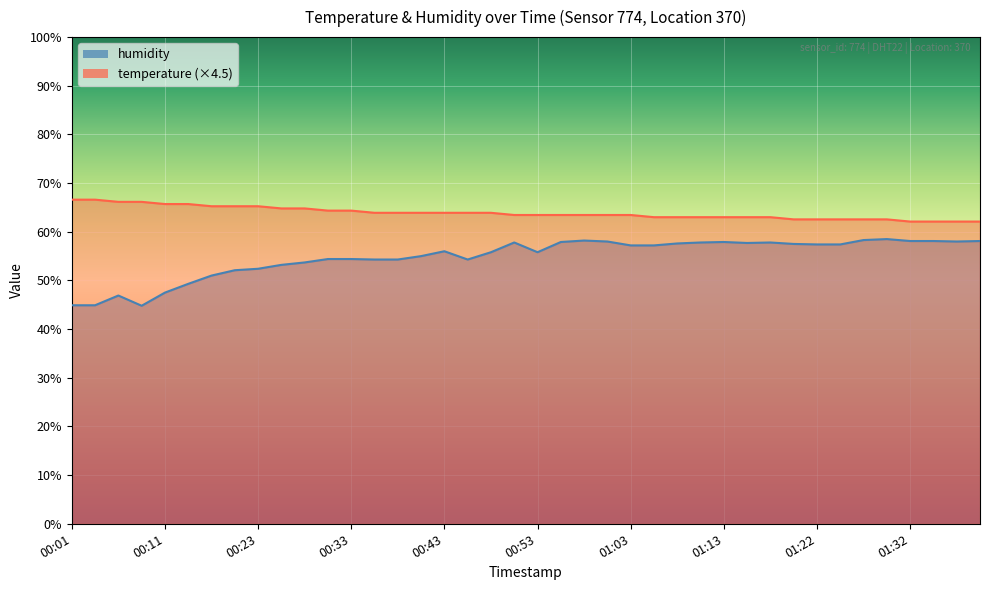

What is the difference between the temperature values at 01:17 and 00:31?

1.4